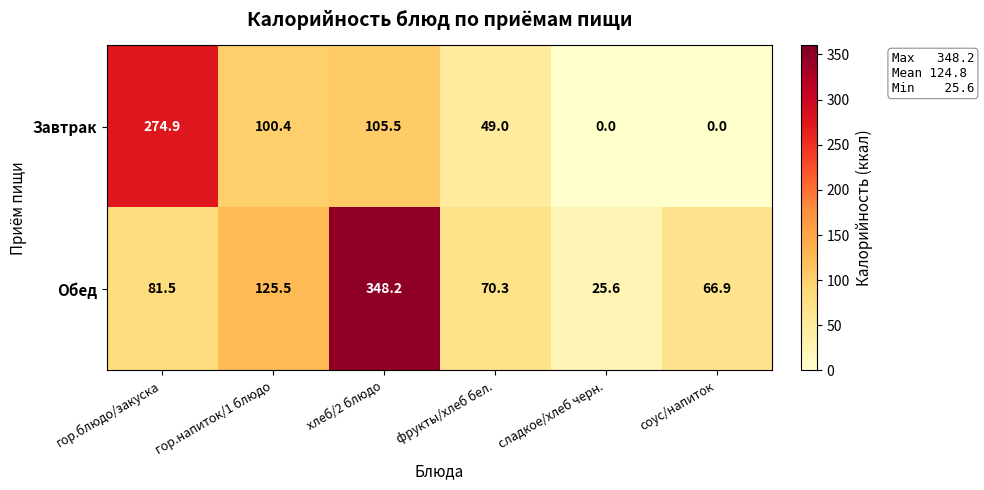

Which category has the lowest value in the Обед series?

сладкое/хлеб черн.